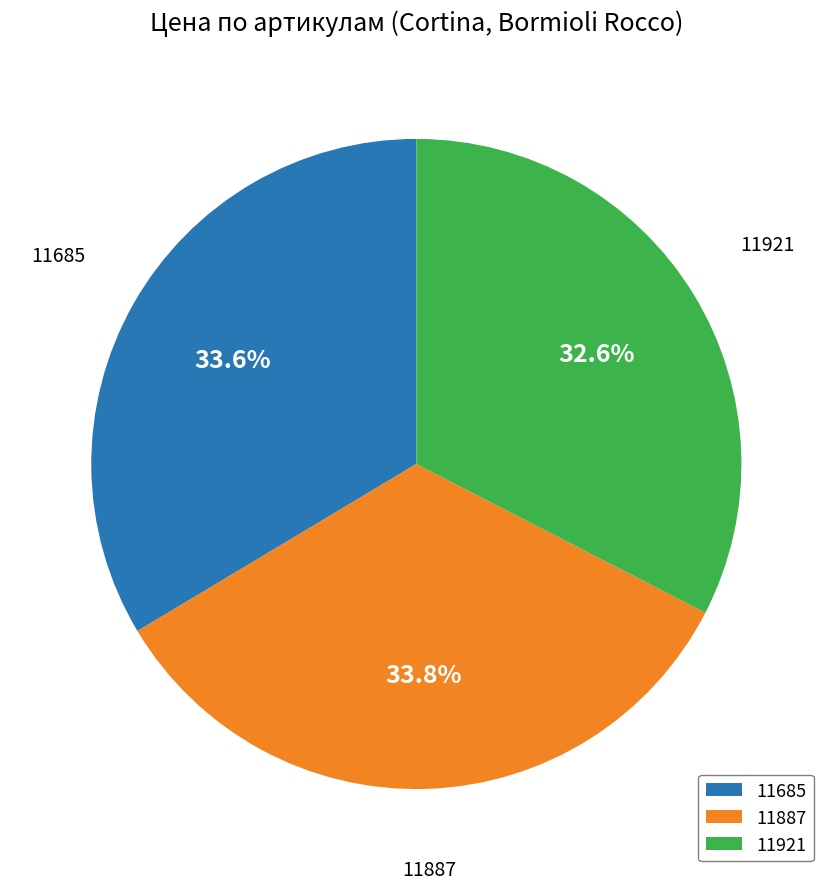

What is the ratio of the value at 11887 to the value at 11921?

1.0